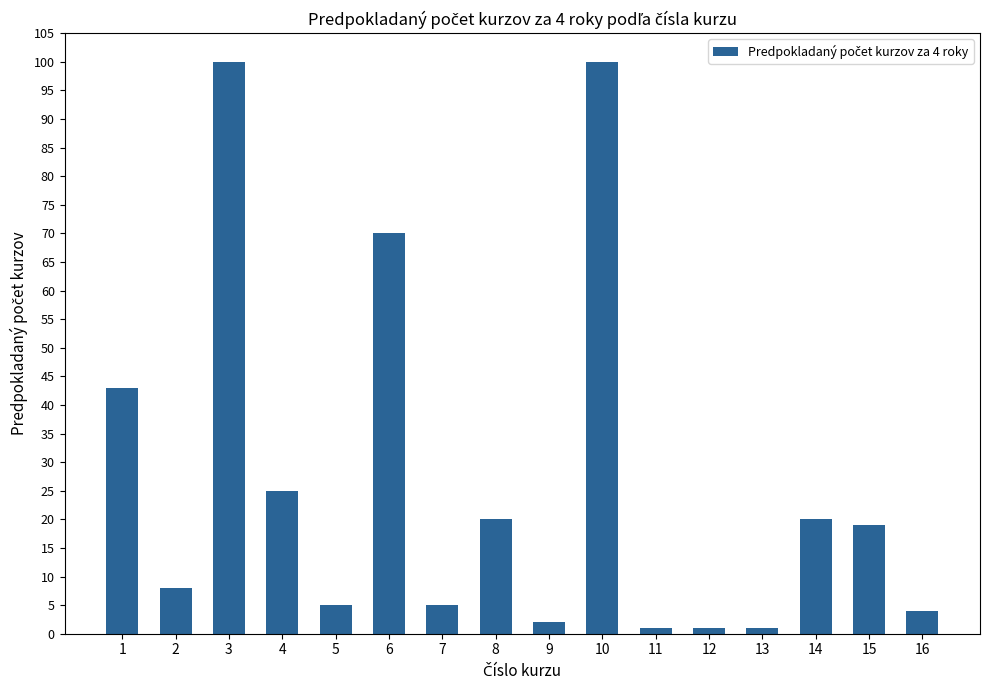

What is the difference between the second highest and minimum values?

99